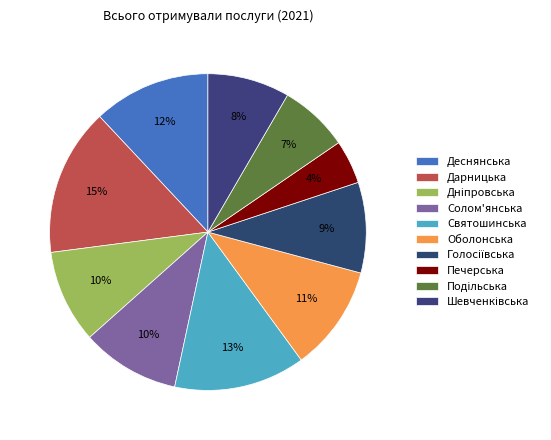

How many slices are in this pie chart?

10